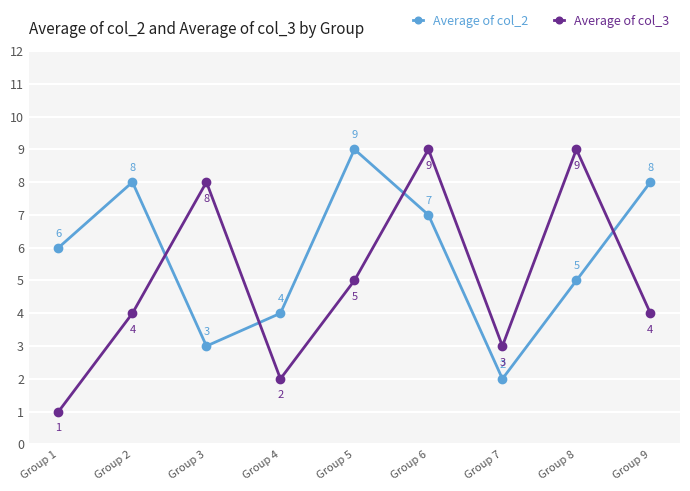

The value of Average of col_2 at Group 5 is 4. True or false?

False